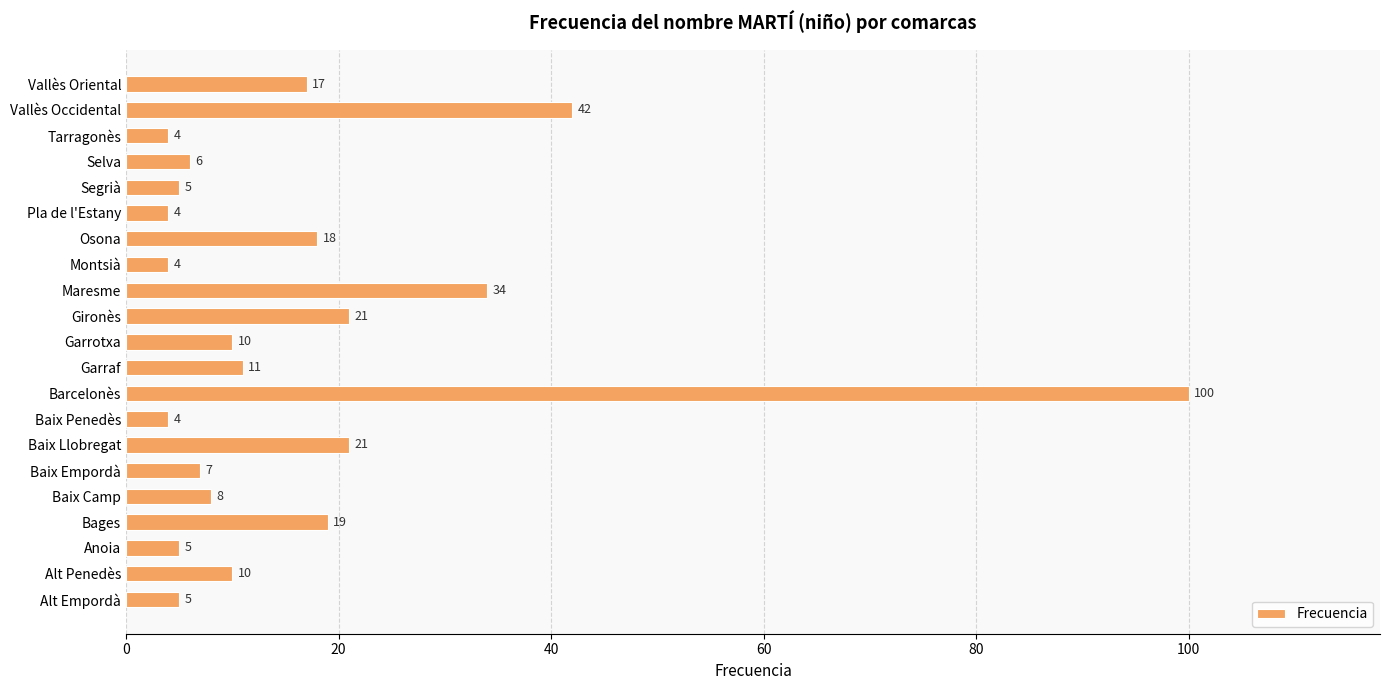

The value at Barcelonès is 100. True or false?

True